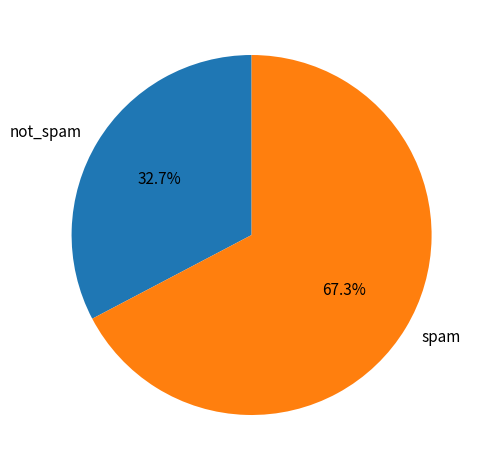

How many slices are in this pie chart?

2